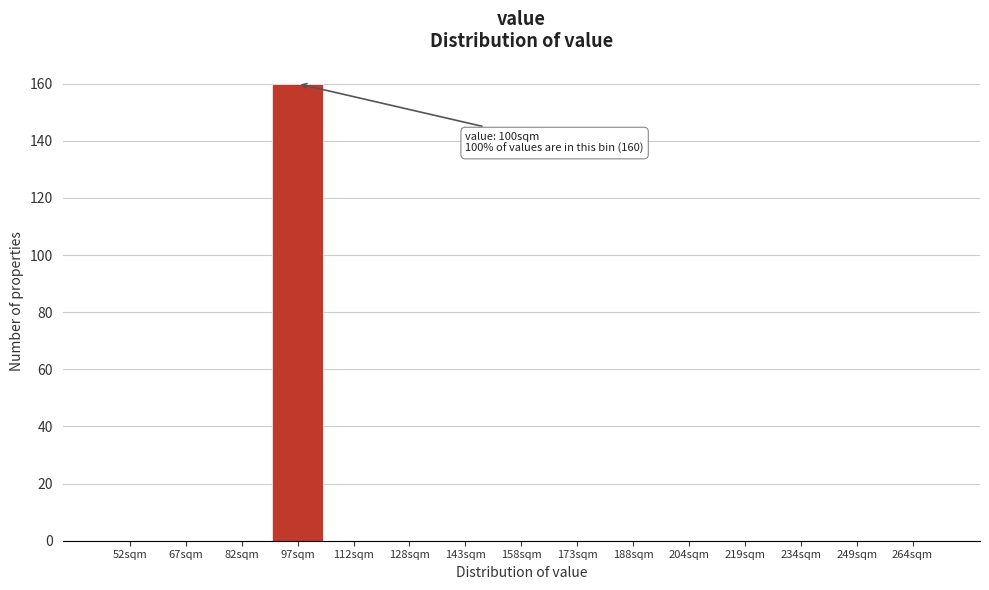

Reading left to right, transcribe all the data shown in this chart.

52sqm=0	67sqm=0	82sqm=0	97sqm=160	112sqm=0	128sqm=0	143sqm=0	158sqm=0	173sqm=0	188sqm=0	204sqm=0	219sqm=0	234sqm=0	249sqm=0	264sqm=0